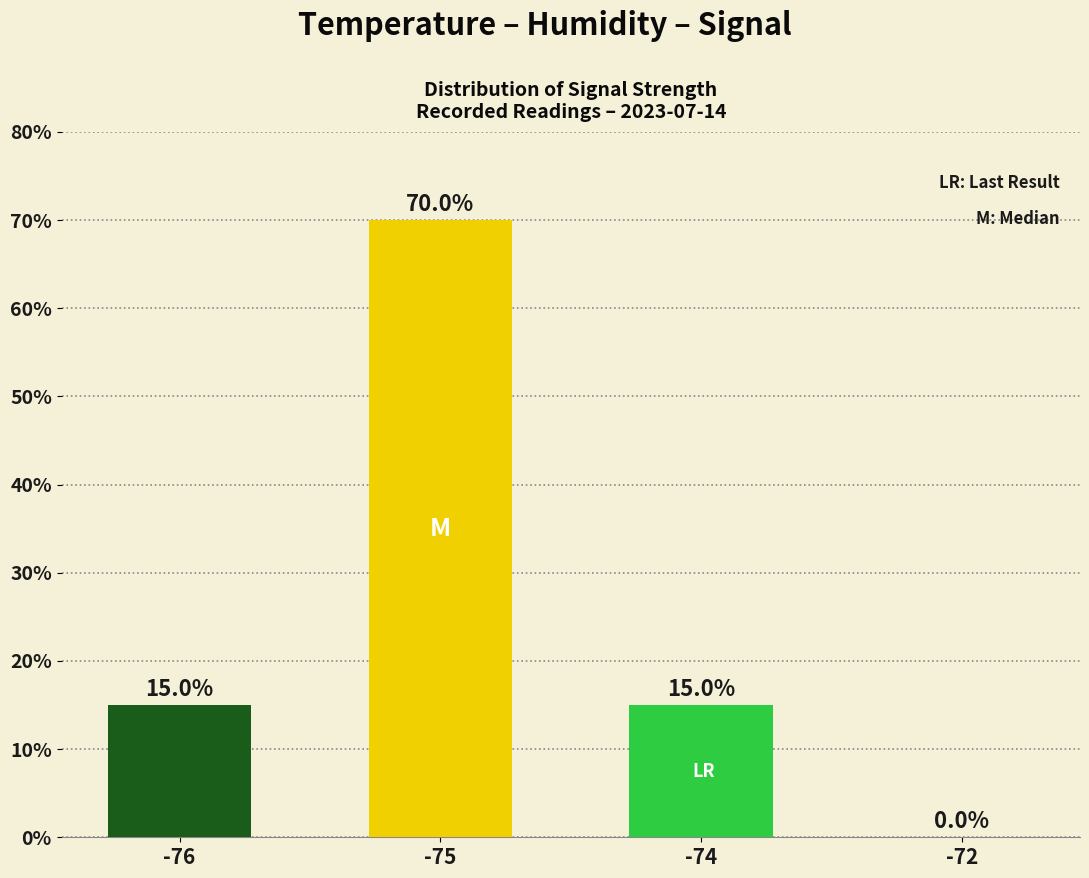

Between -75 and -76, which is larger?

-75